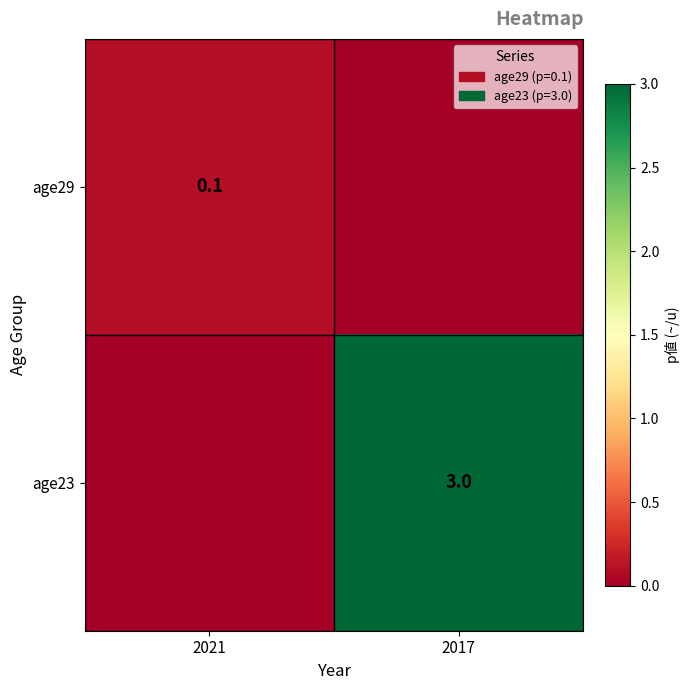

The age23 series shows 3.0 at 2017. True or false?

True